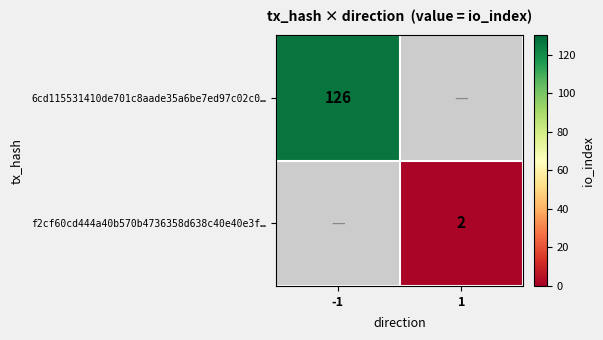

The value of f2cf60cd444a40b570b4736358d638c40e40e3f… at 1 is 2. True or false?

True